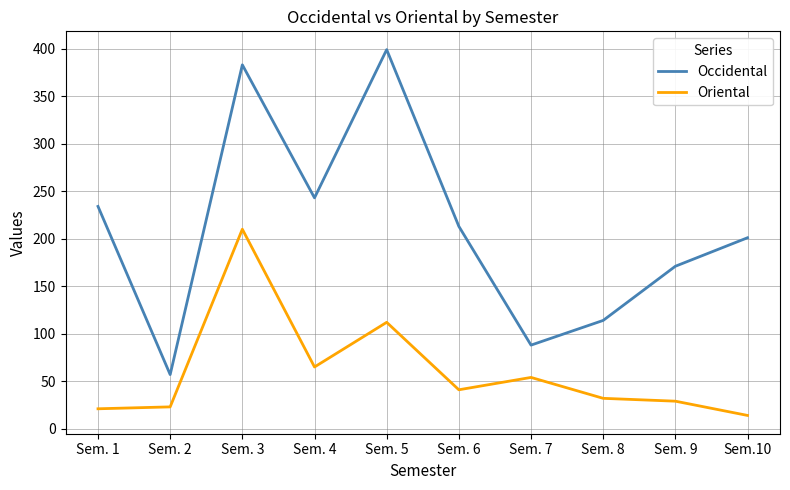

At which label is Occidental closest to 228?

Sem. 1